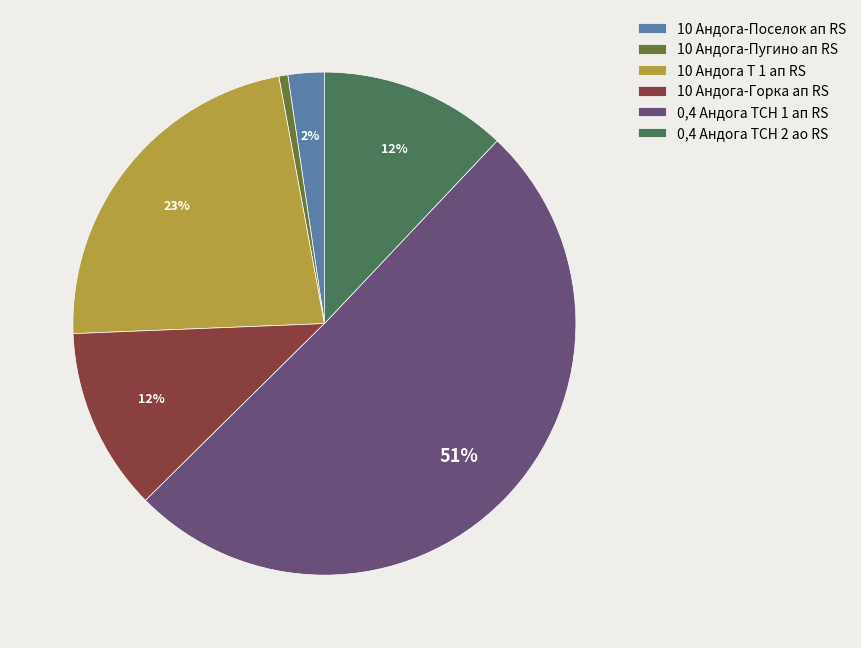

To the nearest percent, what is the average slice percentage?

17%